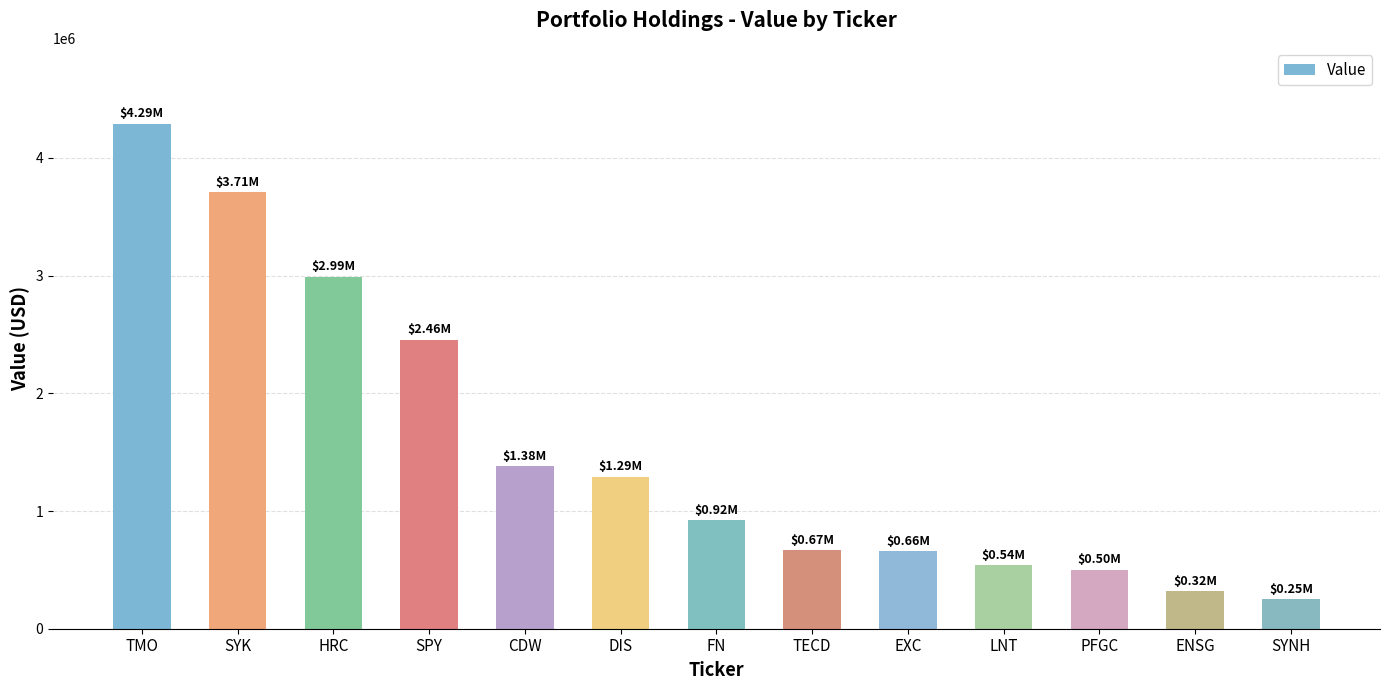

What is the value of the 7th bar from the left?

920000